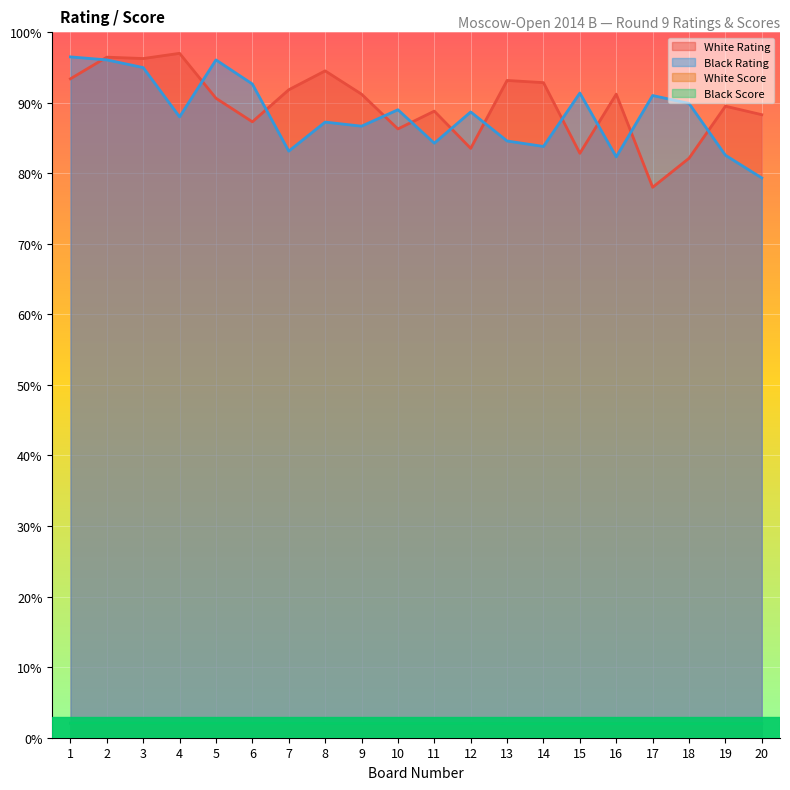

Where is the first local maximum for White Rating?

2